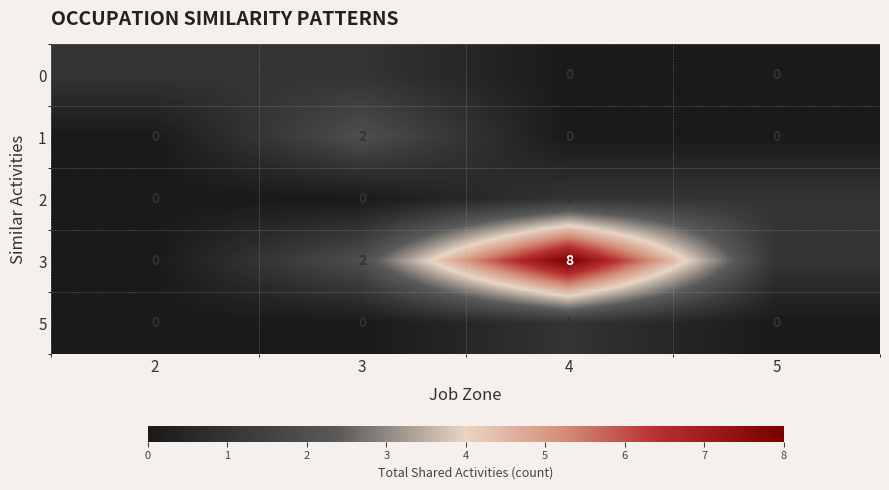

How many values in 1 are above zero?

1